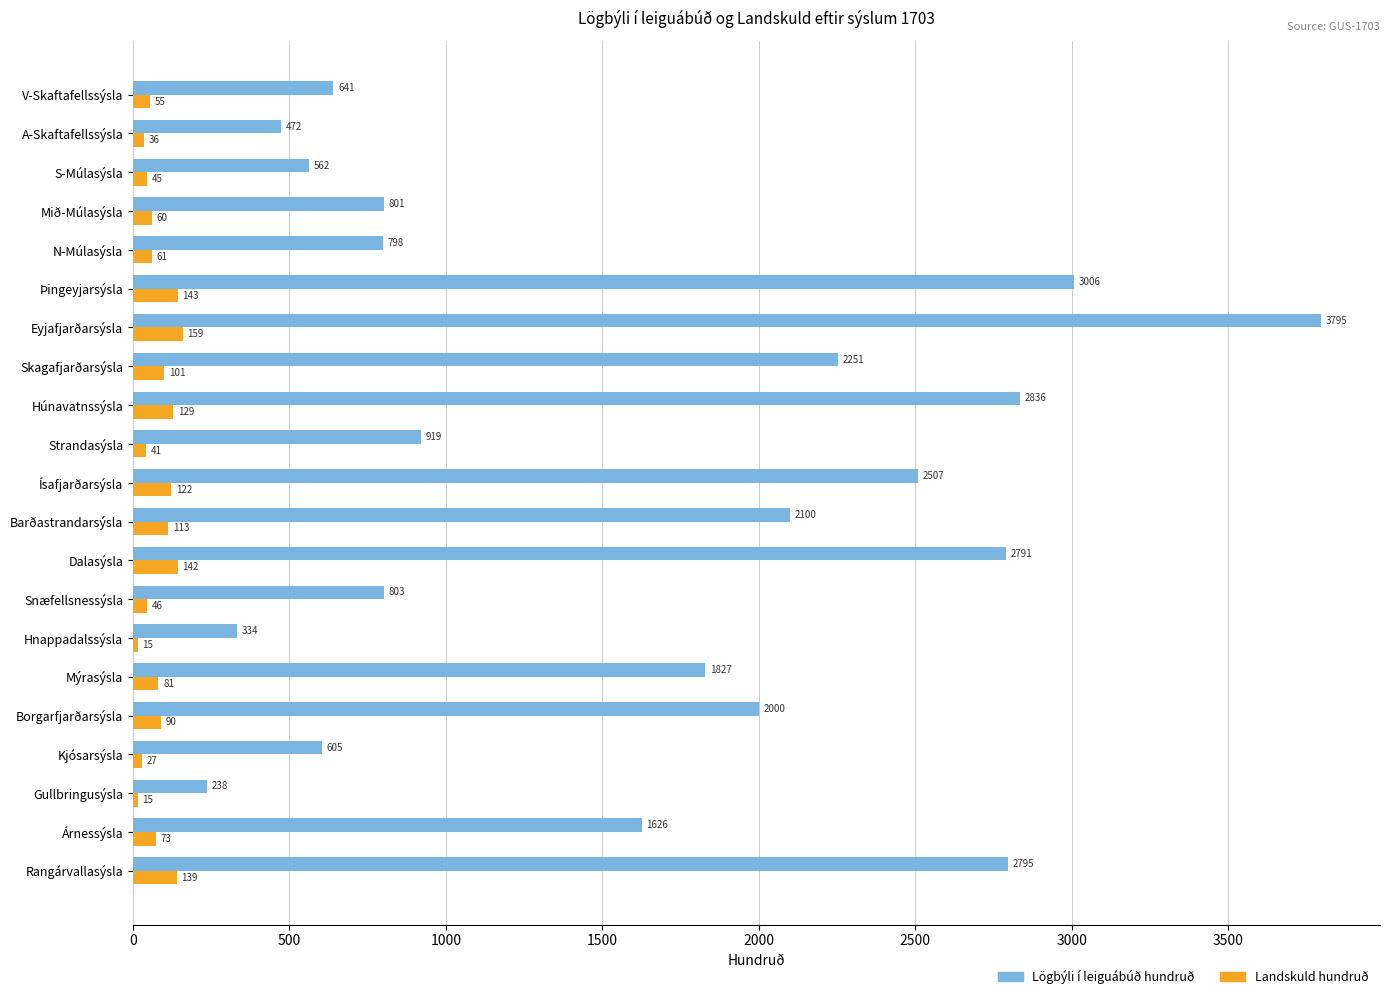

The value of Lögbýli í leiguábúð hundruð at Skagafjarðarsýsla is 3739.9. True or false?

False